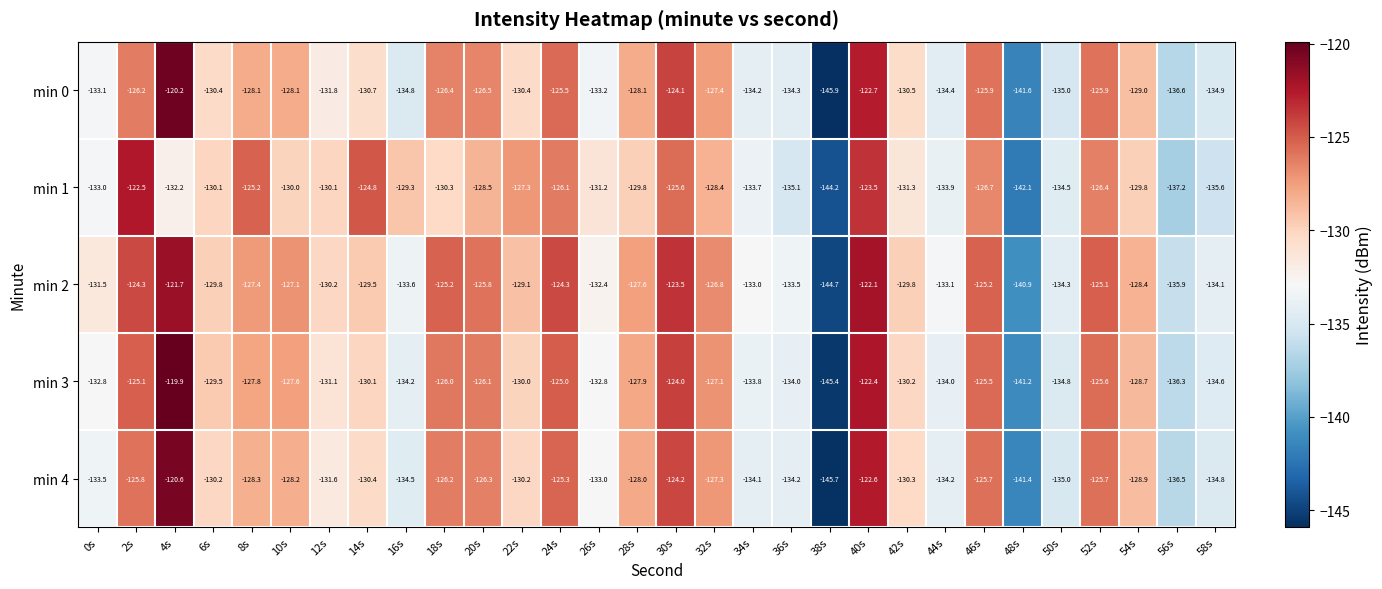

Which series has the largest total across all categories?

min 2